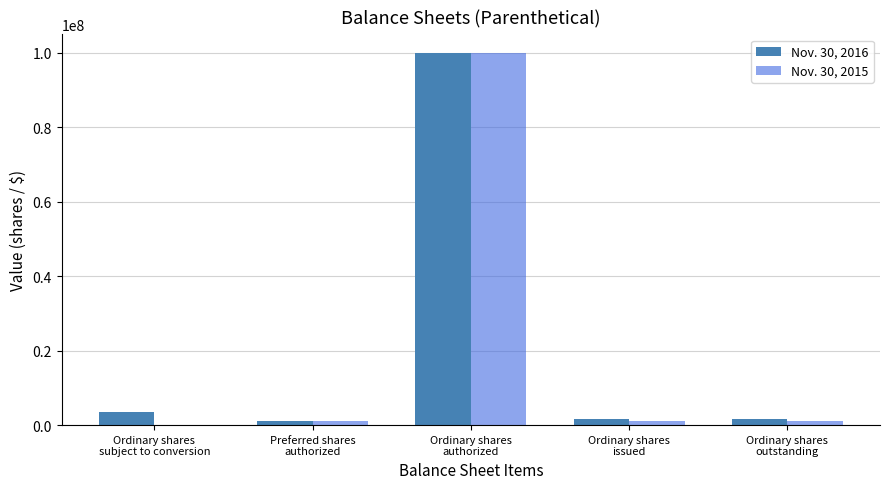

What are all the series names shown in the legend?

Nov. 30, 2016, Nov. 30, 2015